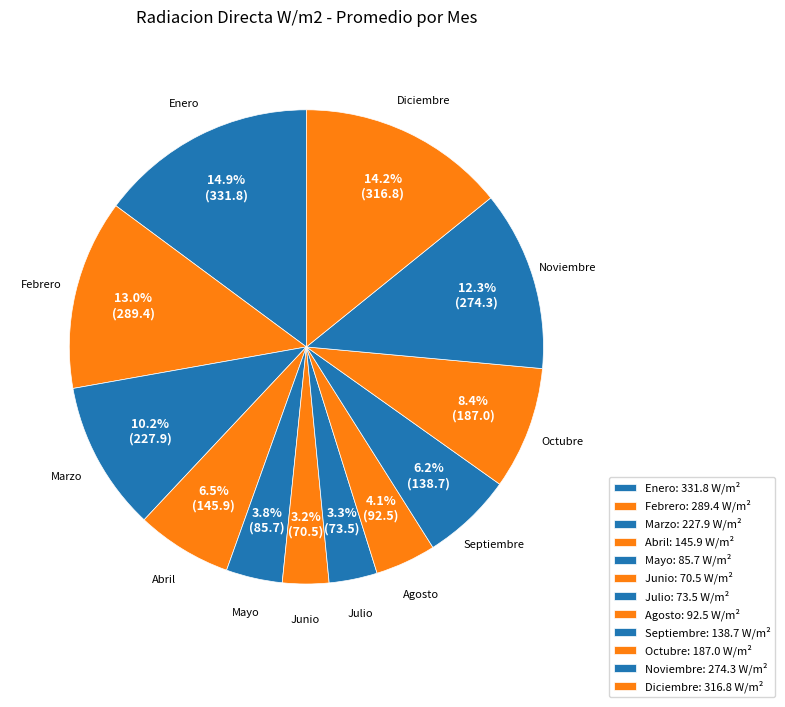

What percentage is NOT represented by Marzo?

89.8%